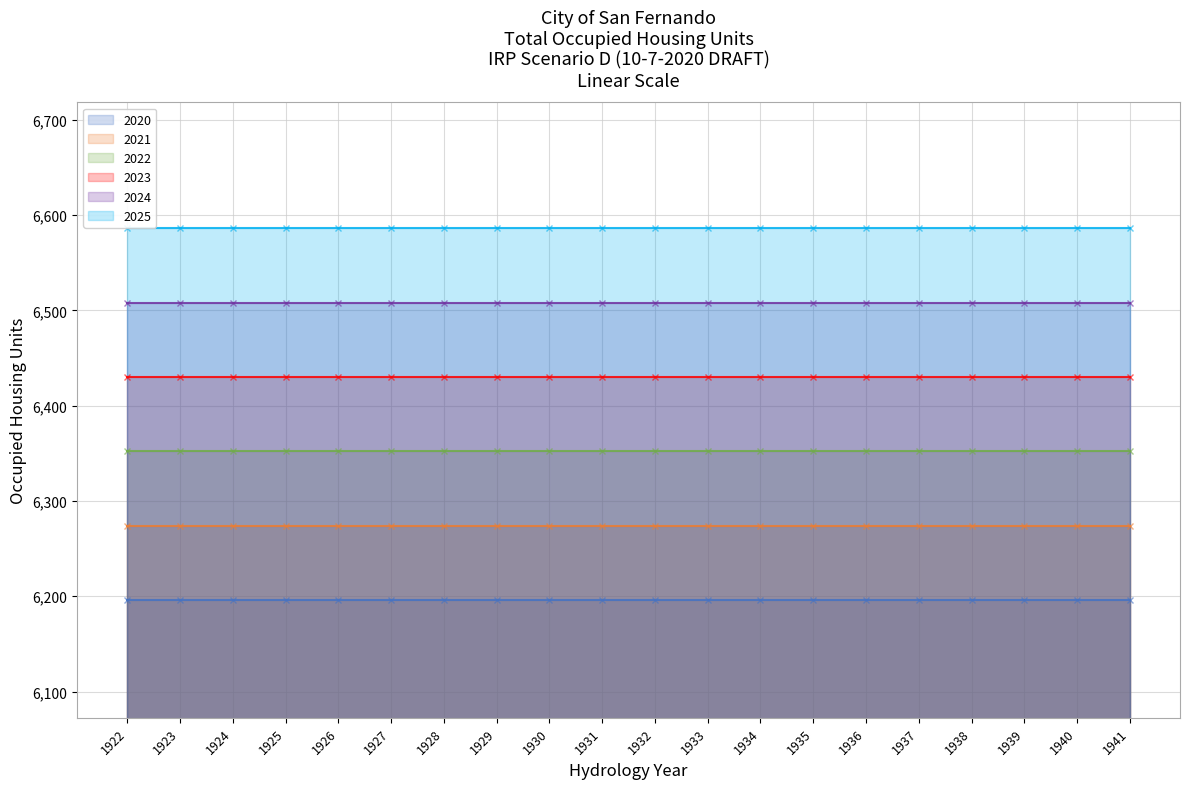

Between 1925 and 1930, which series saw the biggest shift?

2020